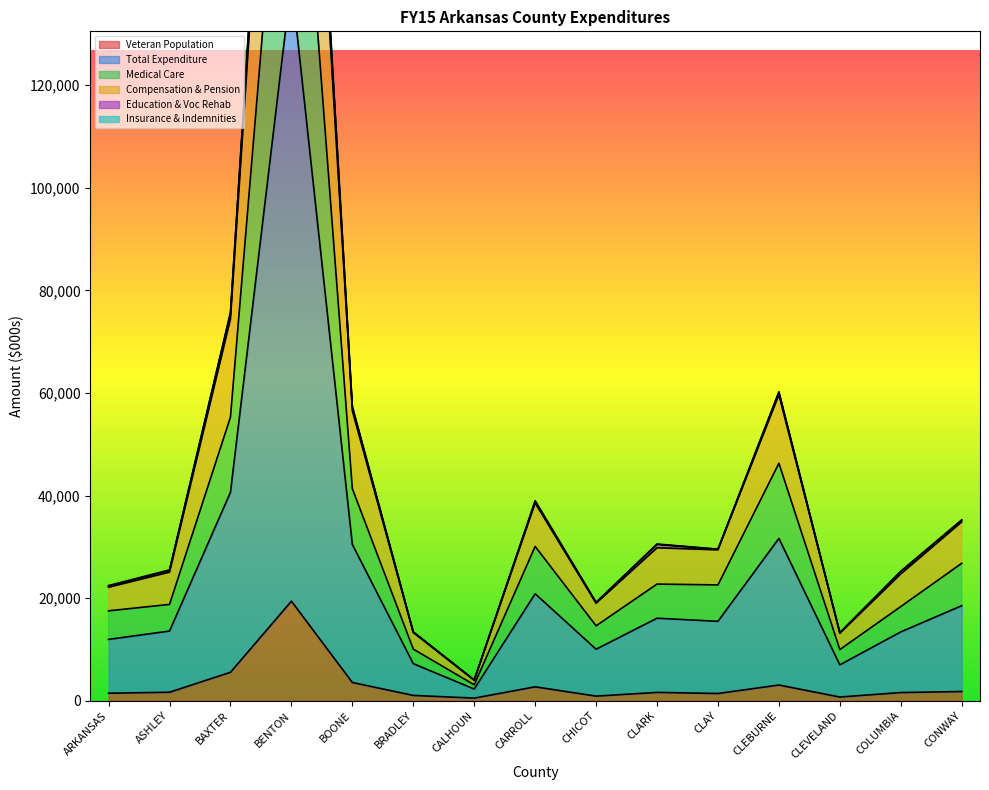

Is the value of Education & Voc Rehab at COLUMBIA greater than the value of Medical Care at CARROLL?

No